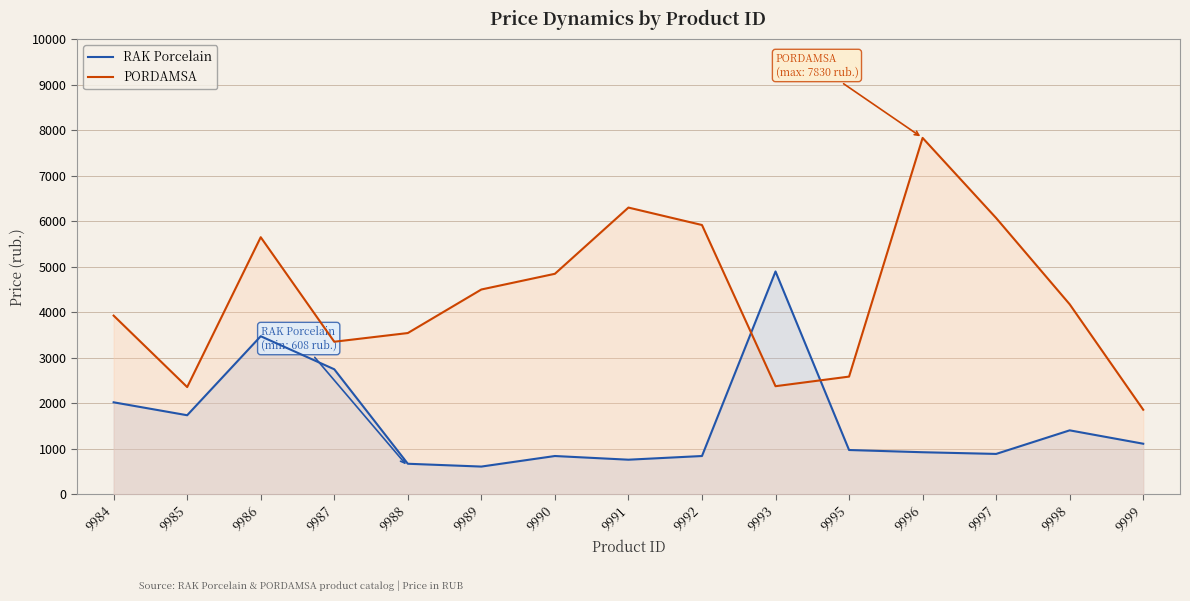

How many interior local valleys does the PORDAMSA series have?

3